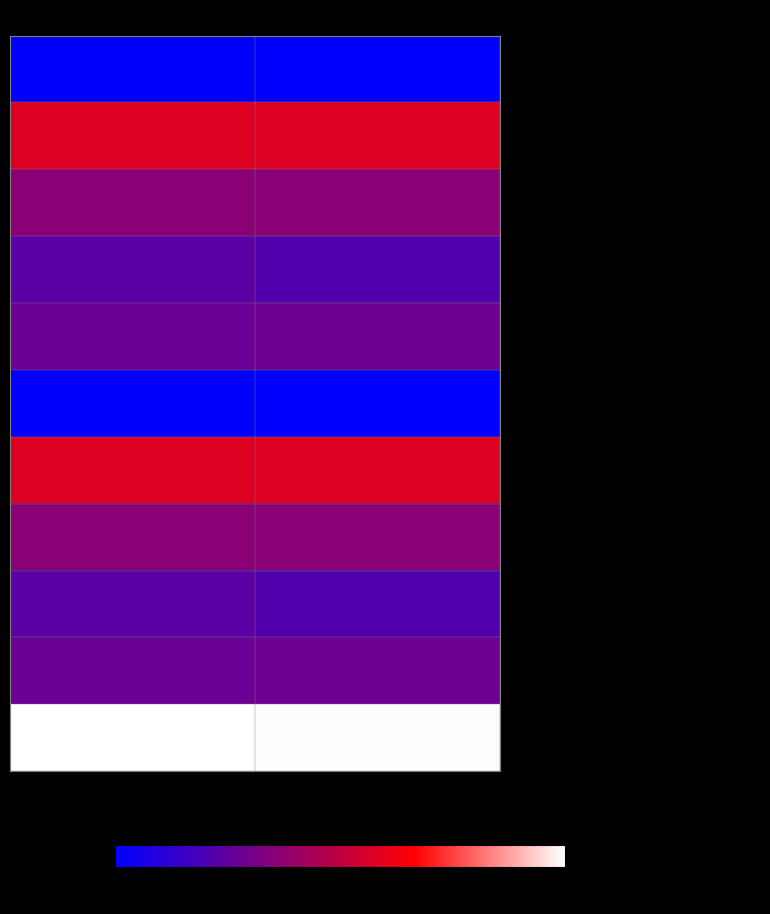

Which series has the largest range (max minus min)?

- КУЛЬТУРА, КИНЕМАТОГРАФИЯ